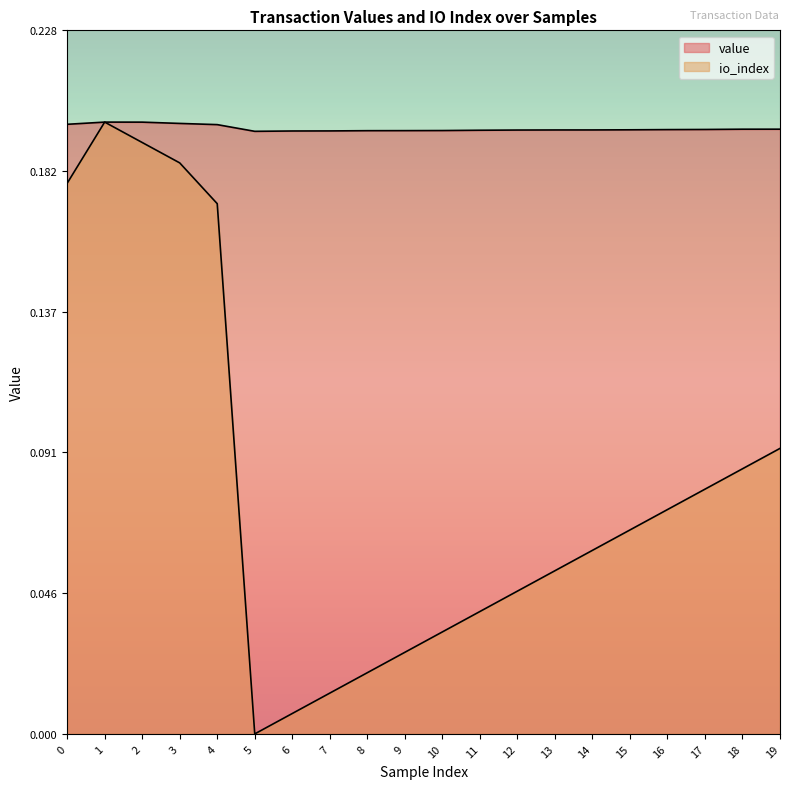

What is the value of the io_index point at the 5th from the left?

0.2